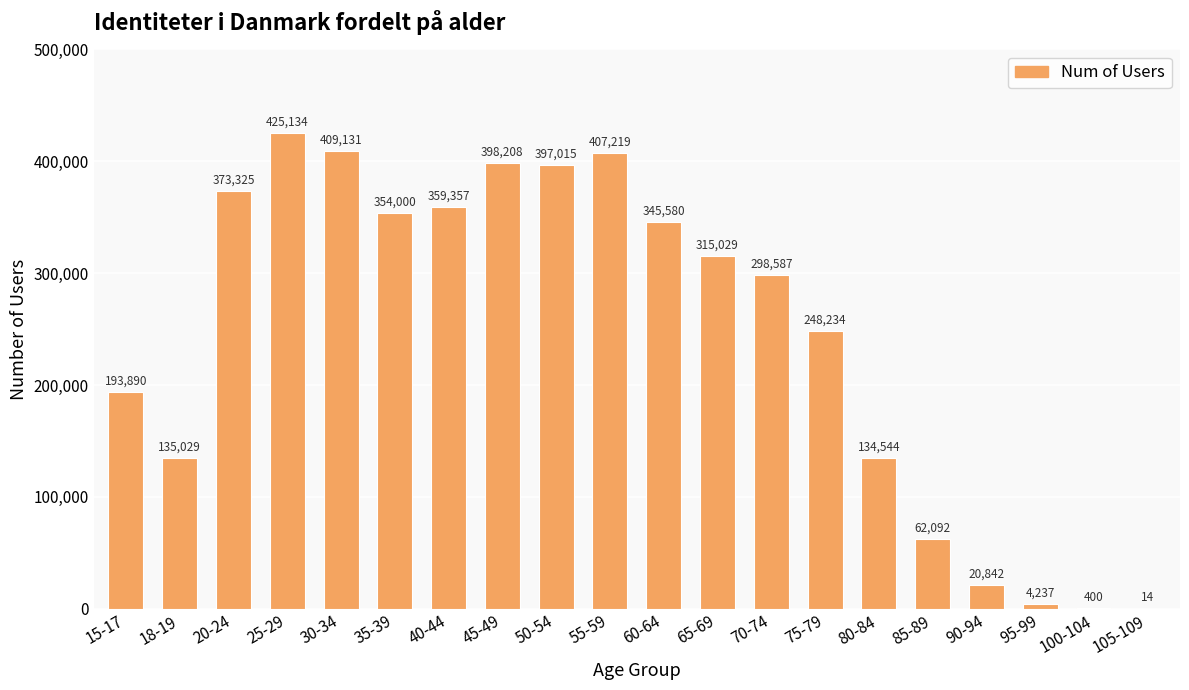

At which label is the value closest to 212574?

15-17